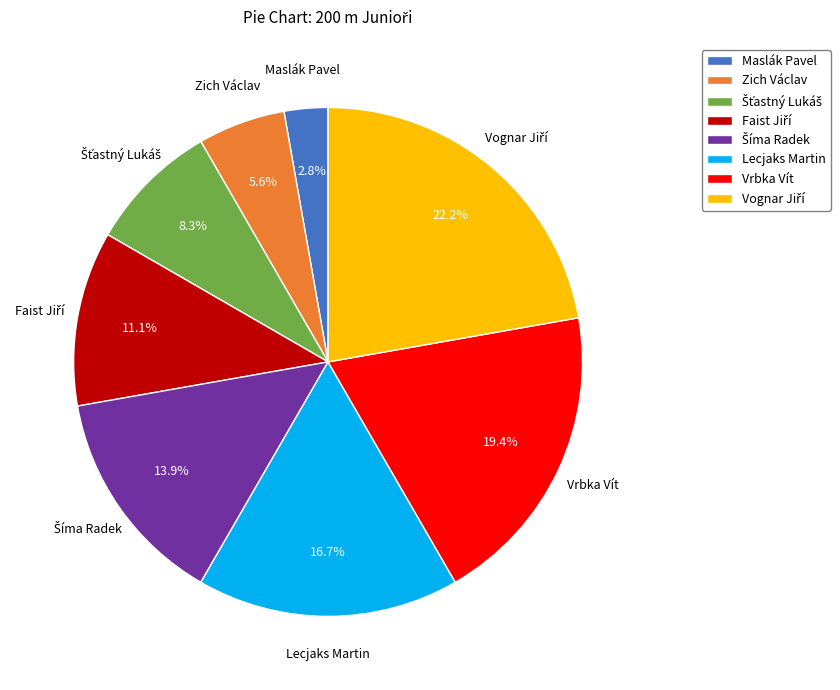

Which slice is the smallest?

Maslák Pavel